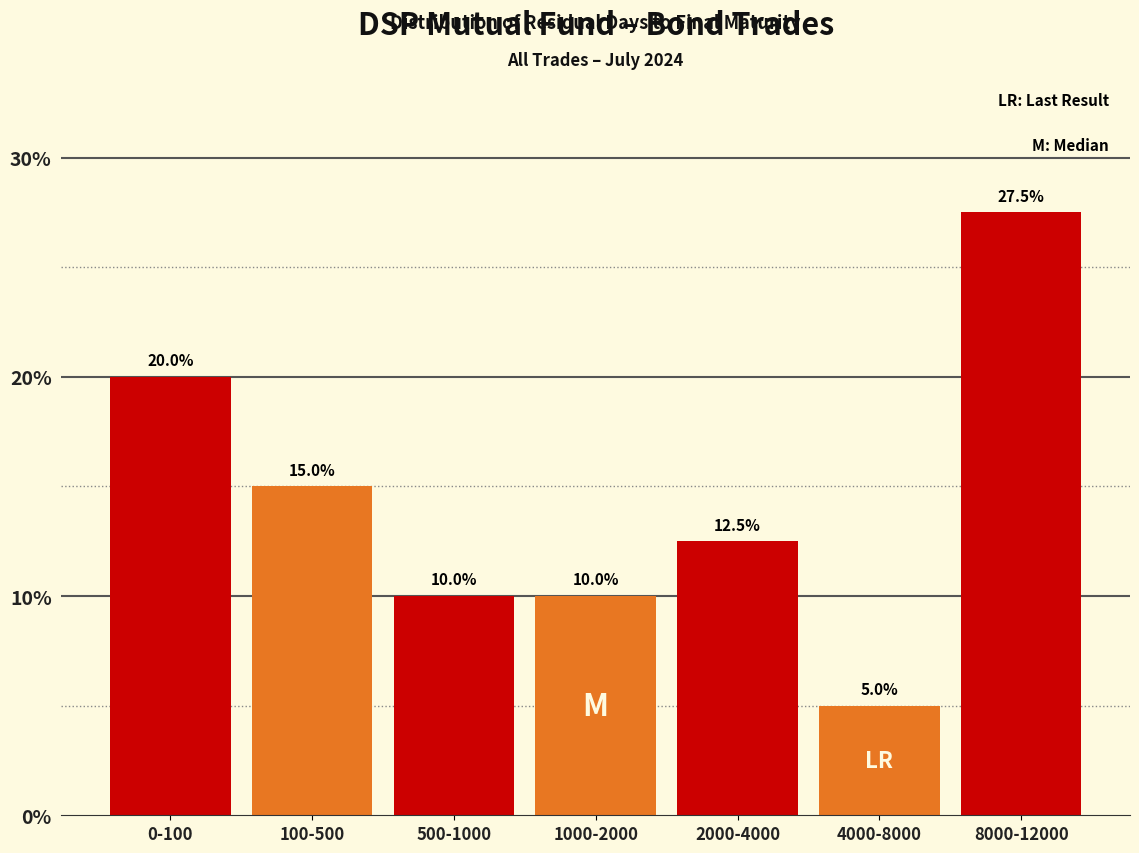

Reading left to right, list all the values displayed in this chart.

20.0	15.0	10.0	10.0	12.5	5.0	27.5